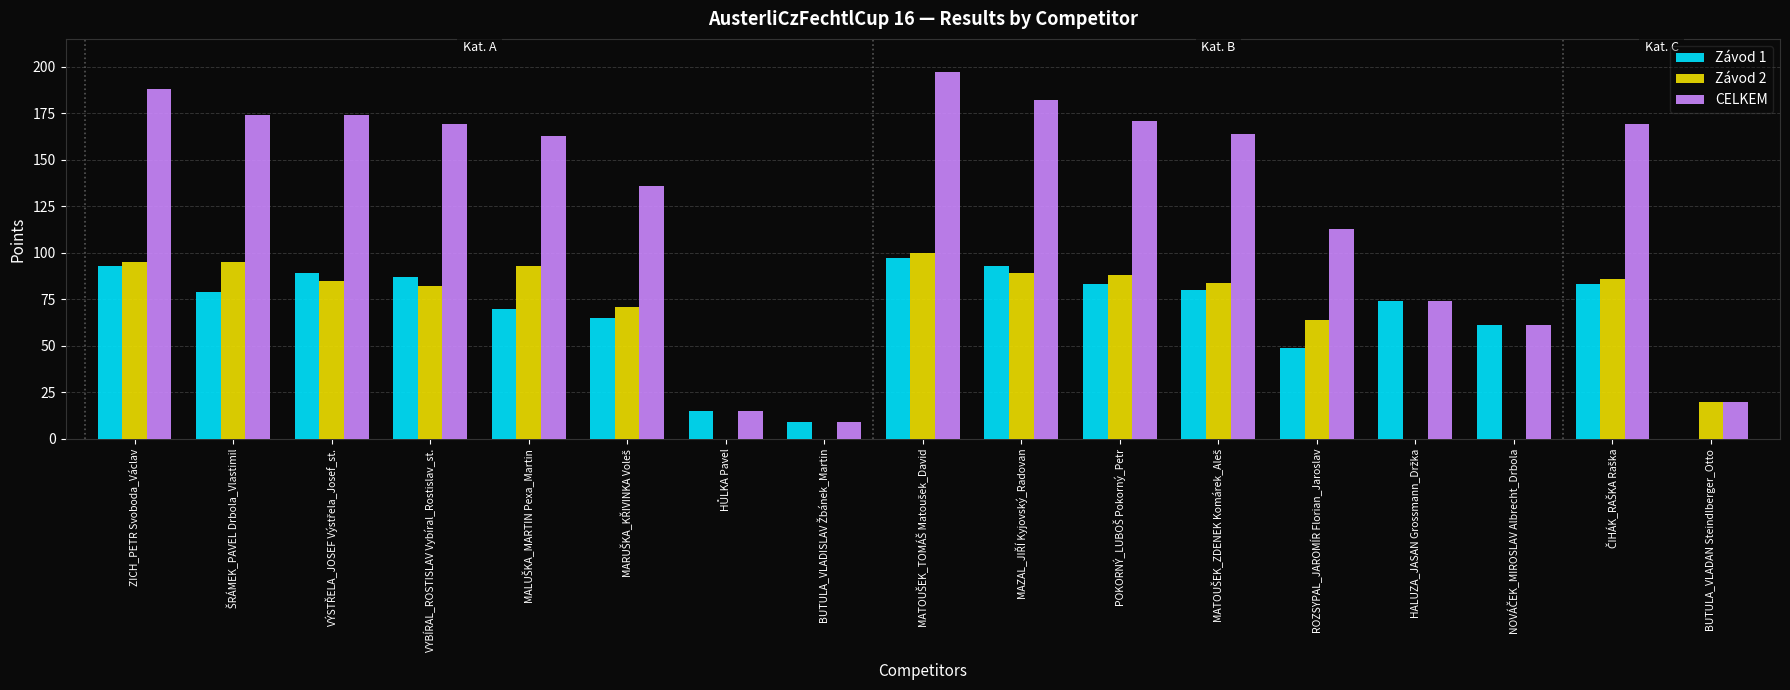

How many series are shown in this chart?

3